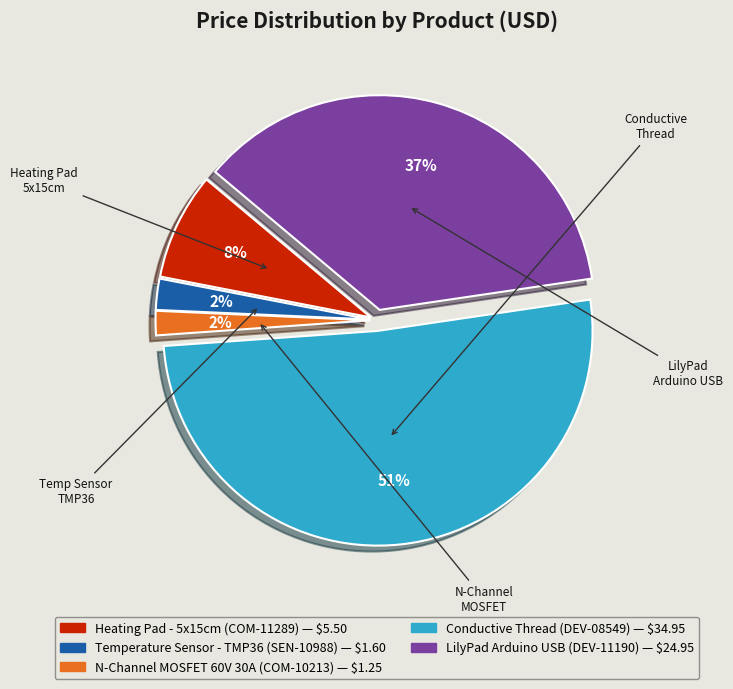

What percentage is the Heating Pad - 5x15cm (COM-11289) — $5.50 slice, to the nearest percent?

8%